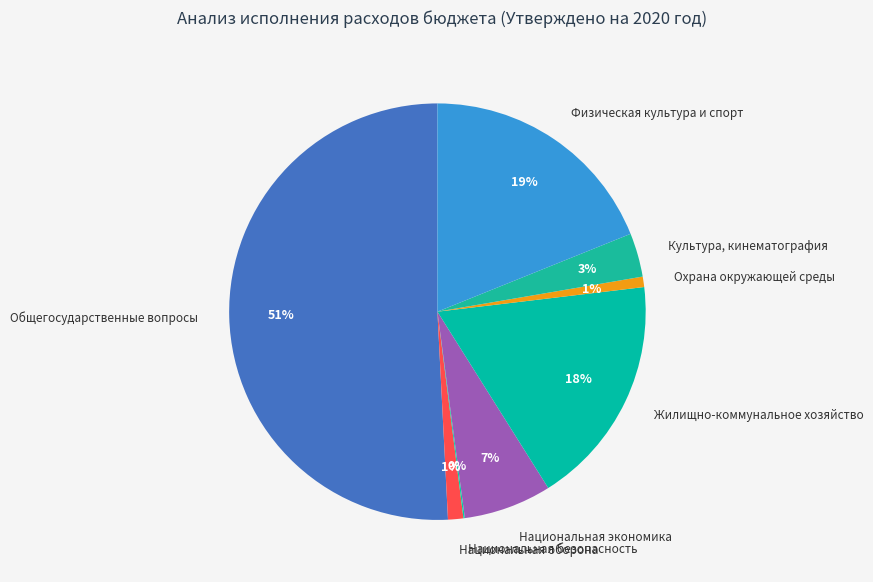

Which category has the biggest portion of the pie?

Общегосударственные вопросы